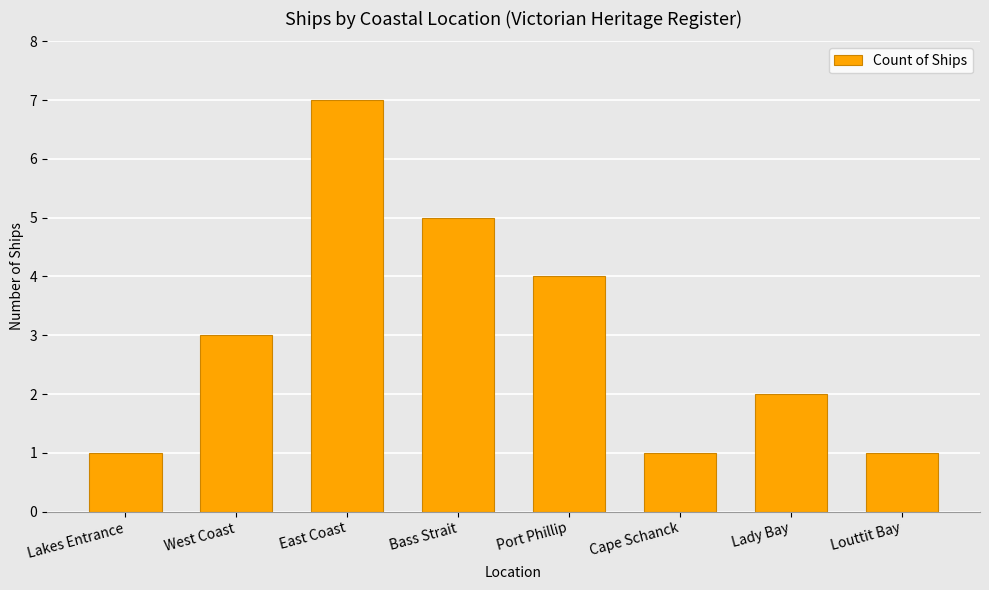

What is the change in value from West Coast to Port Phillip?

+1